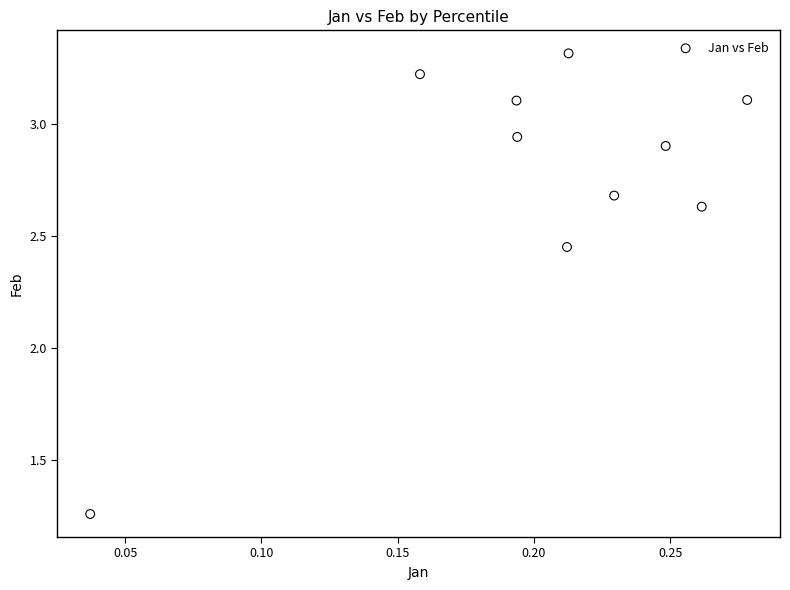

What is the average Y value?

2.8